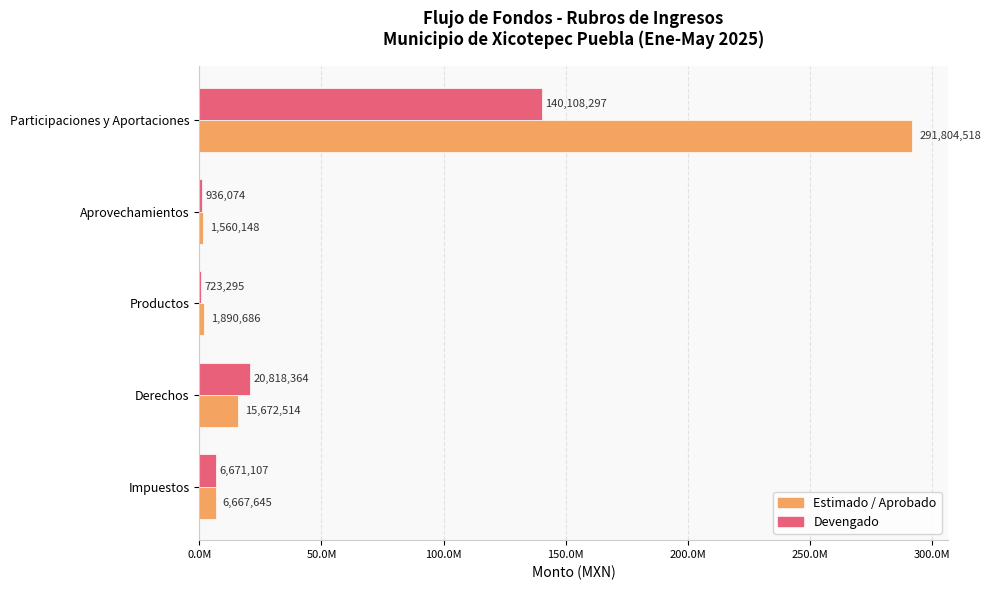

What are all the series names shown in the legend?

Estimado / Aprobado, Devengado